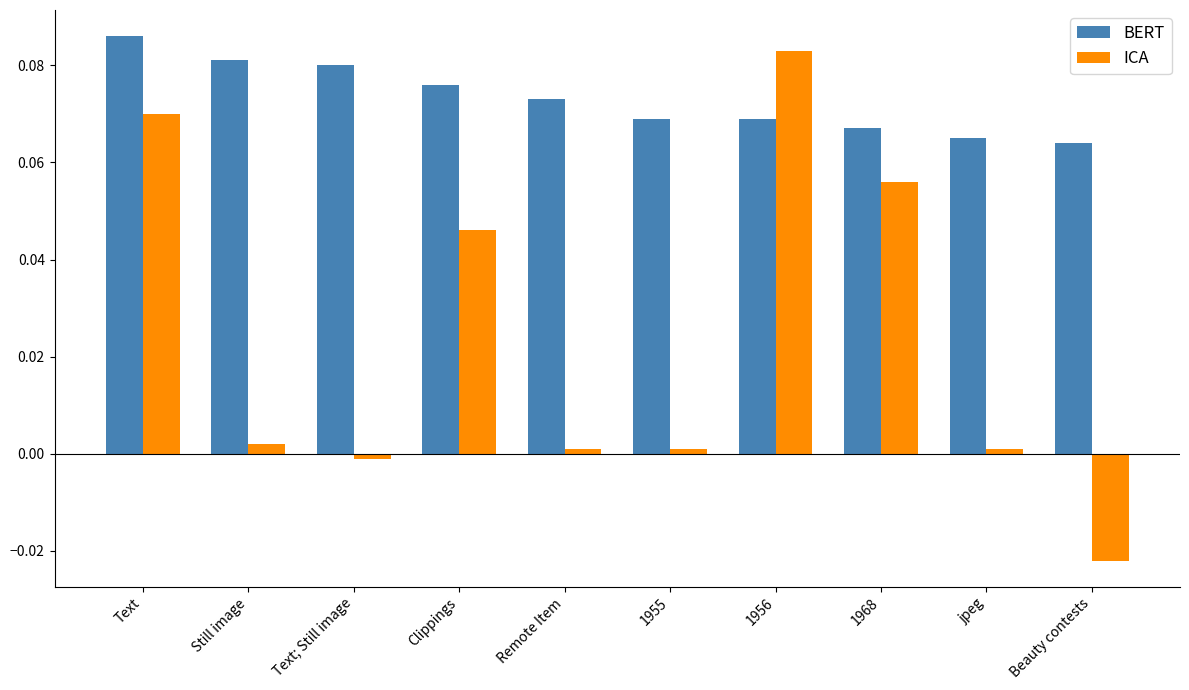

At which label does ICA reach its peak?

1956